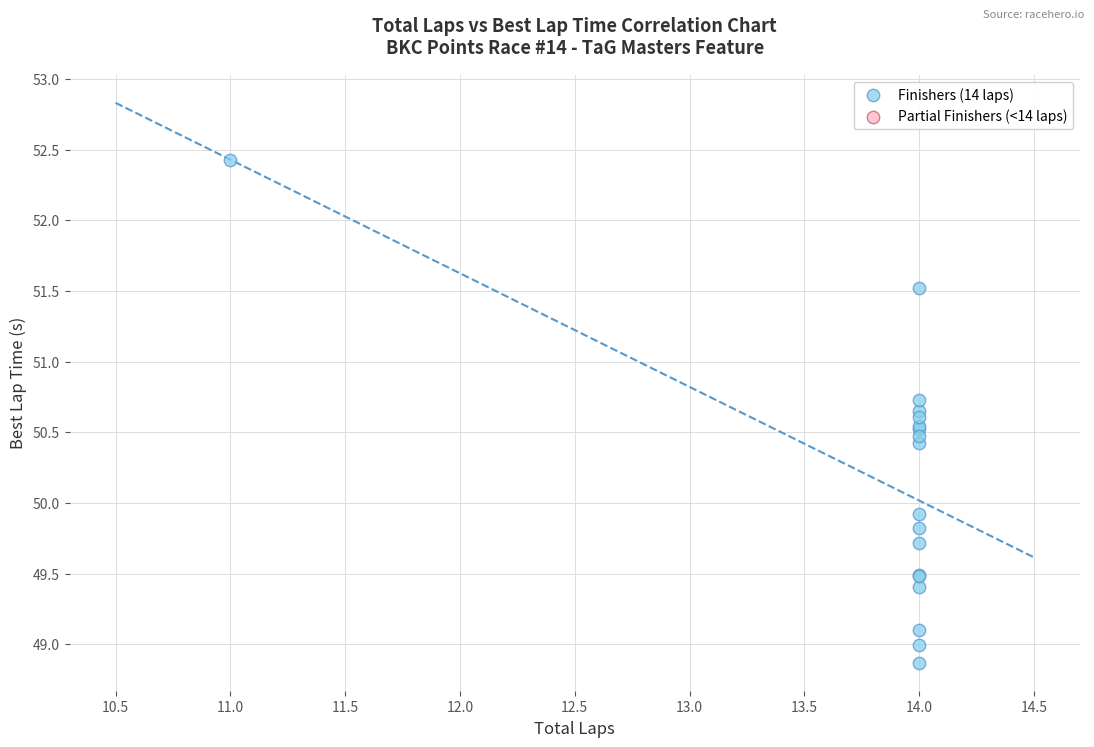

What Y value in the scatter plot is closest to 50?

49.9